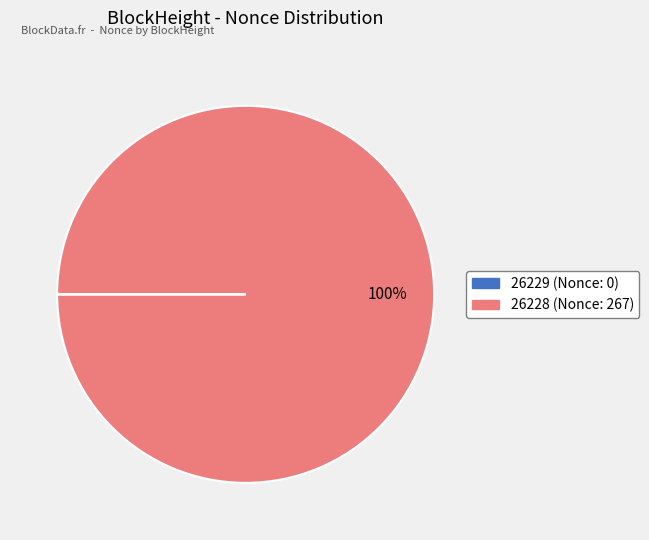

True or false: 26228 accounts for 100% of the total.

True